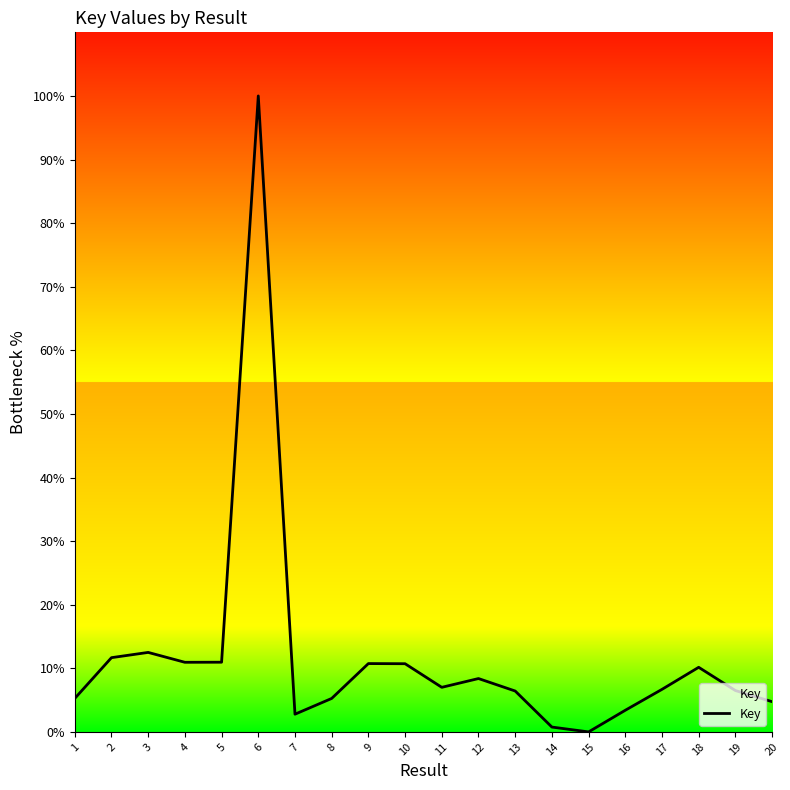

Approximately how many times larger is the value at 10 compared to 4?

1.0